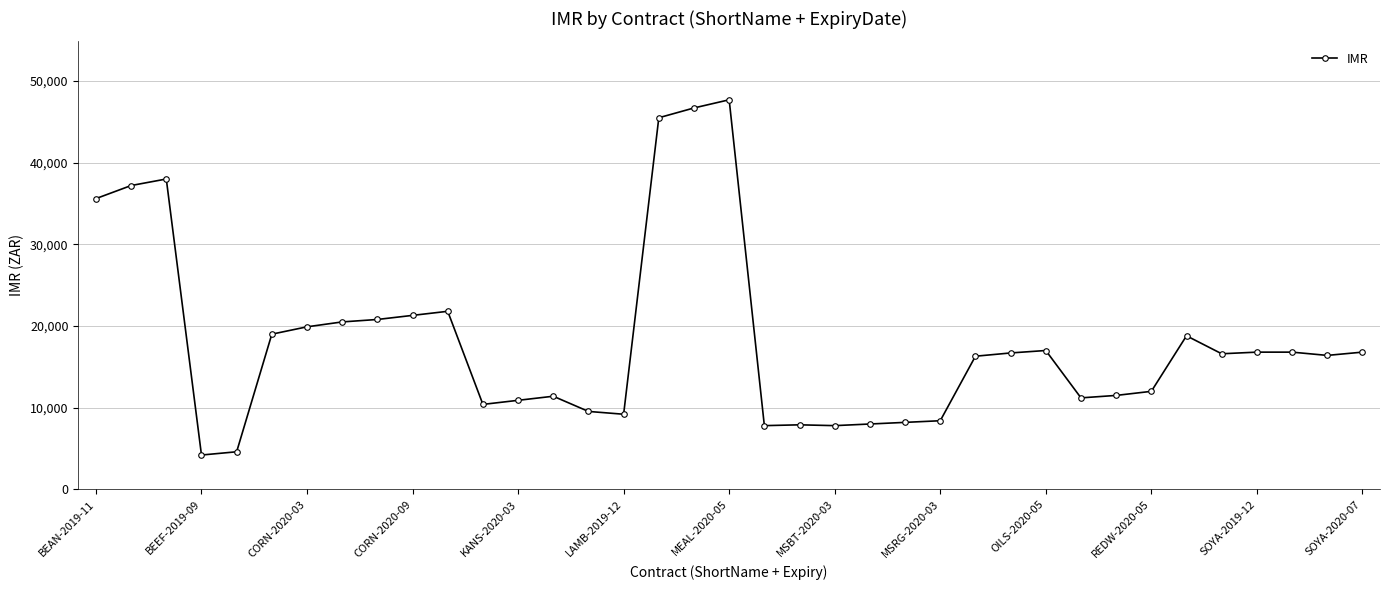

What is the minimum value shown in the chart?

4200